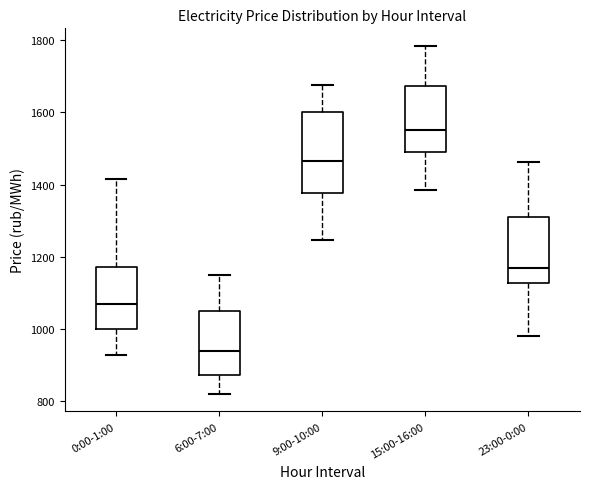

Reading left to right, transcribe this box plot: for each box, give where its median line is, the range the box spans, and where its two whiskers end, as read against the y-axis. The values are not printed on the chart, so give them approximately, as read against the axis.

0:00-1:00: median 1060, box 1000 to 1180, whiskers 920 to 1420
6:00-7:00: median 940, box 880 to 1040, whiskers 820 to 1140
9:00-10:00: median 1460, box 1380 to 1600, whiskers 1240 to 1680
15:00-16:00: median 1560, box 1480 to 1680, whiskers 1380 to 1780
23:00-0:00: median 1160, box 1120 to 1300, whiskers 980 to 1460